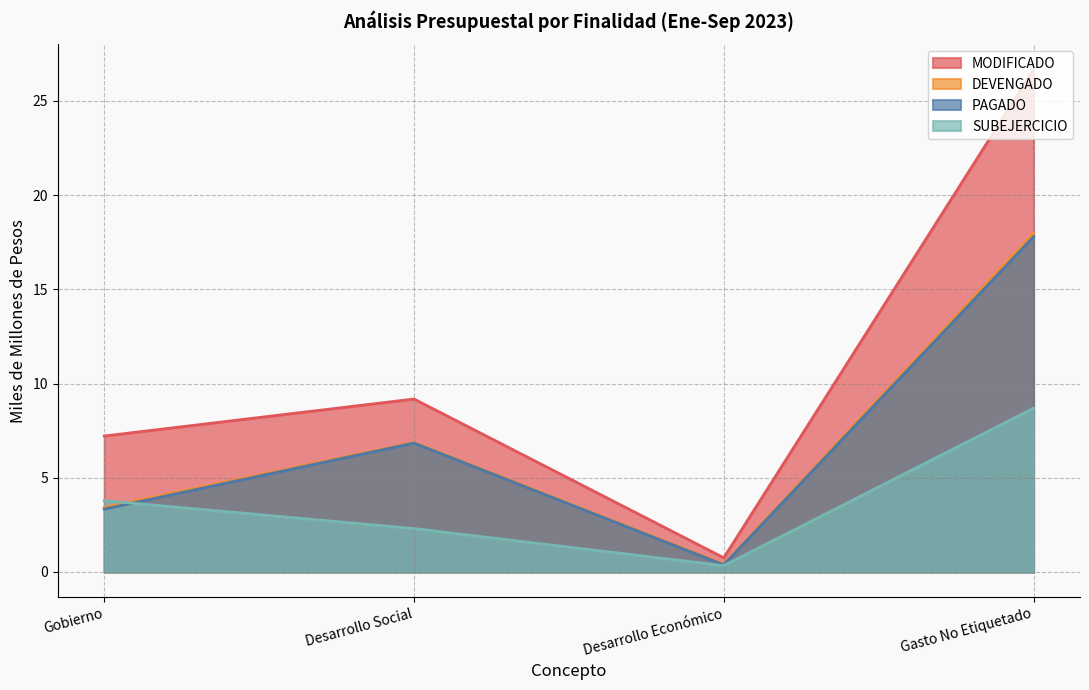

Reading left to right, transcribe all the data shown in this chart.

MODIFICADO: 7.2	9.2	0.8	26.7
DEVENGADO: 3.4	6.9	0.4	18.0
PAGADO: 3.3	6.8	0.4	17.8
SUBEJERCICIO: 3.8	2.3	0.3	8.7